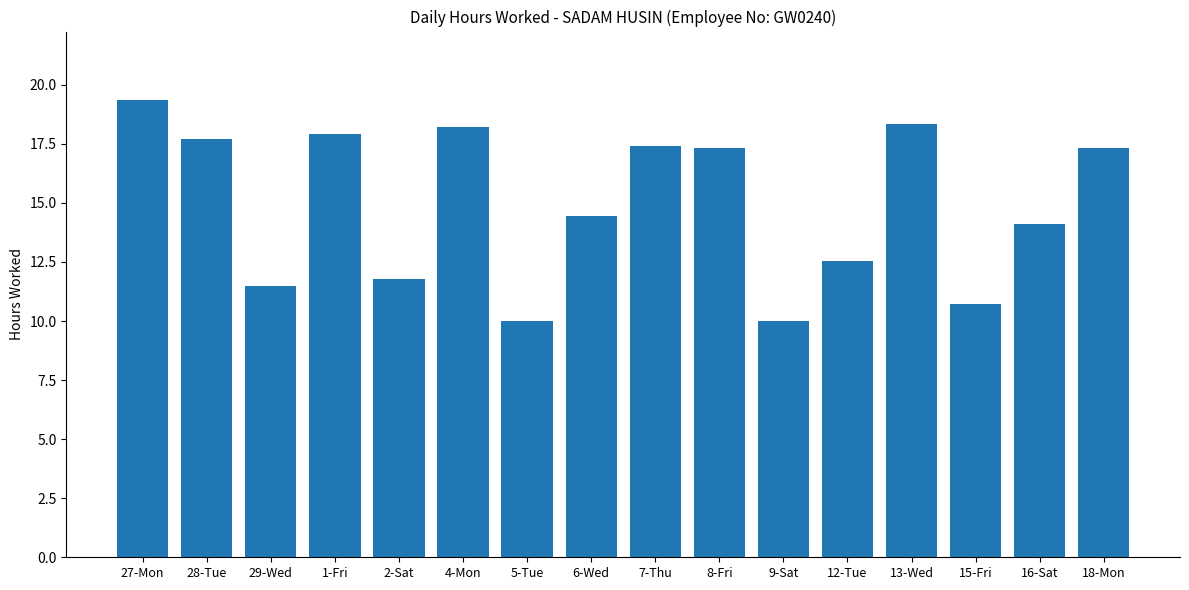

What is the sum of the values at 13-Wed and 1-Fri?

36.3